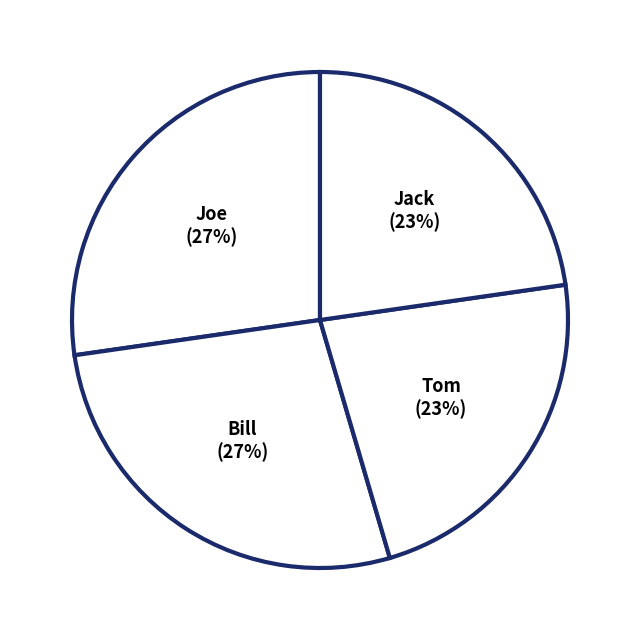

True or false: Jack accounts for 36% of the total.

False